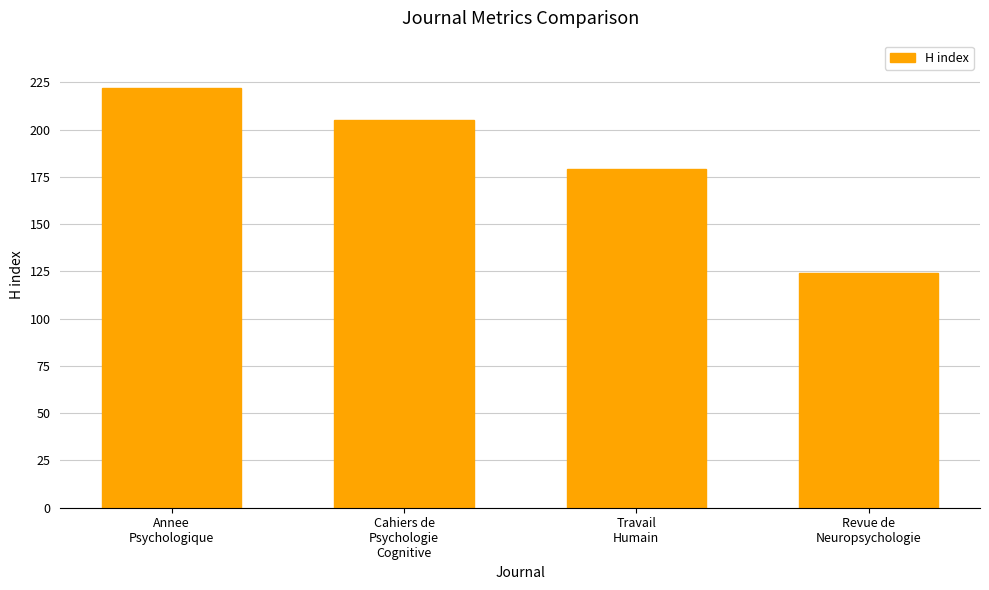

True or false: the data shows 123 at Cahiers de
Psychologie
Cognitive.

False